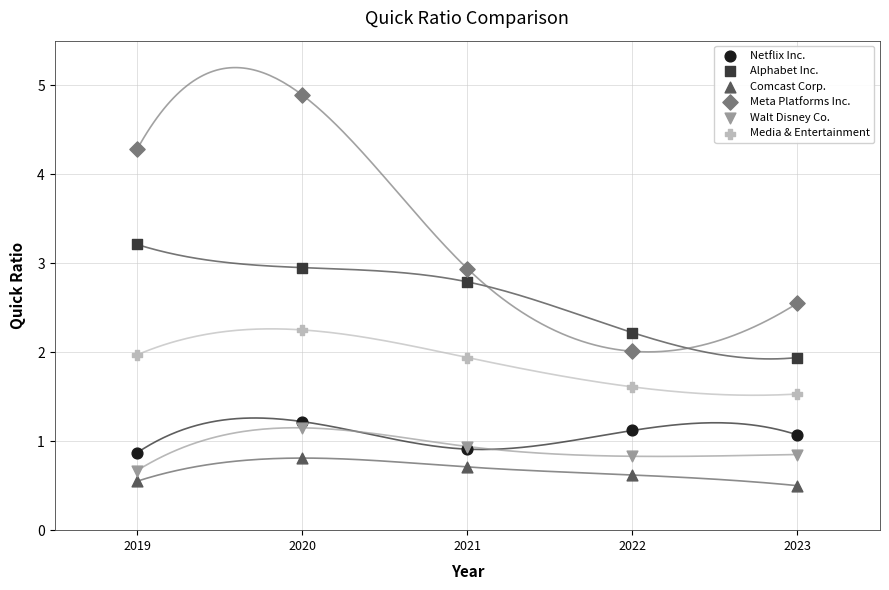

Which series reaches the maximum Y coordinate?

Meta Platforms Inc.